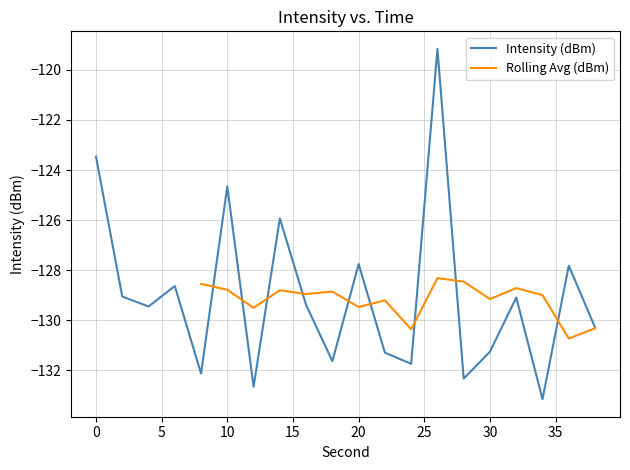

How many lines are shown in the chart?

2